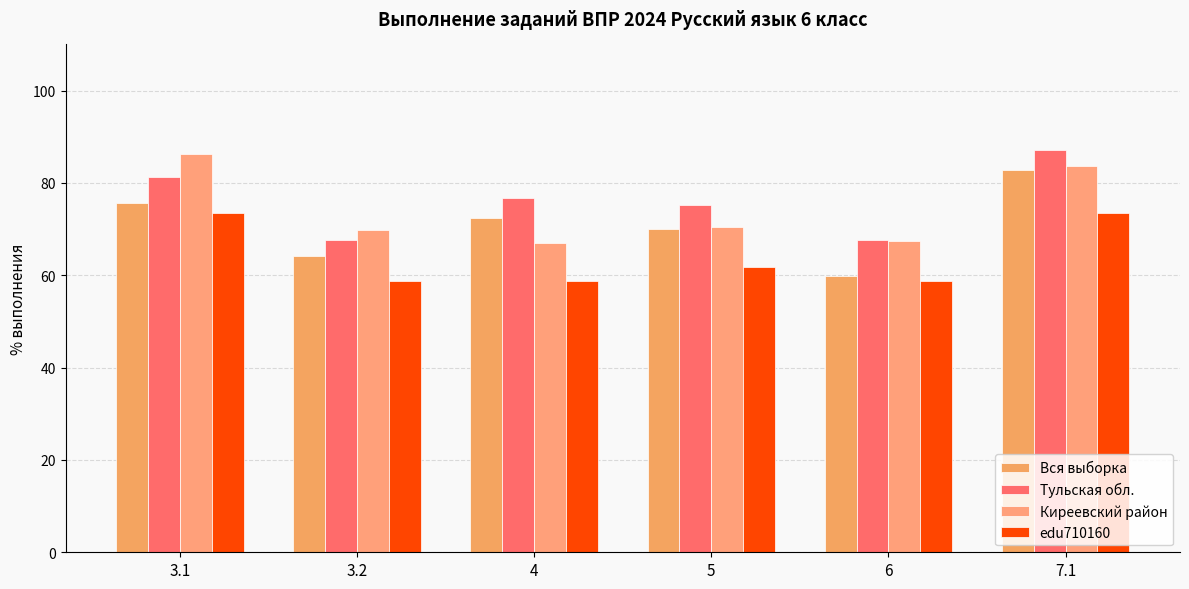

How many bars are there in total?

24